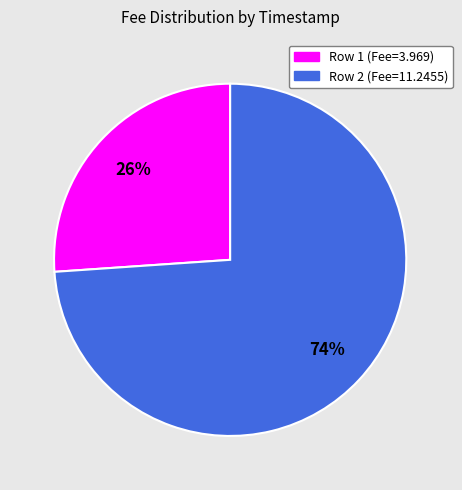

To the nearest percent, what is the difference between the largest and smallest slice percentages?

48%